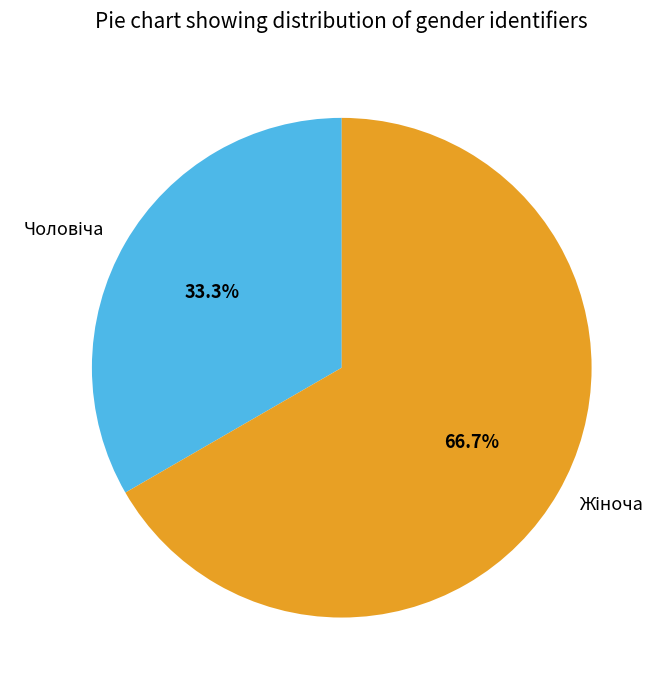

Is there any slice that represents more than half of the pie?

Yes